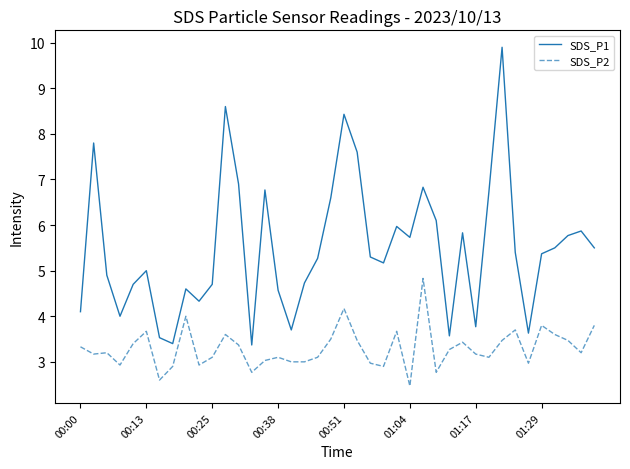

Which series has the largest total across all categories?

SDS_P1